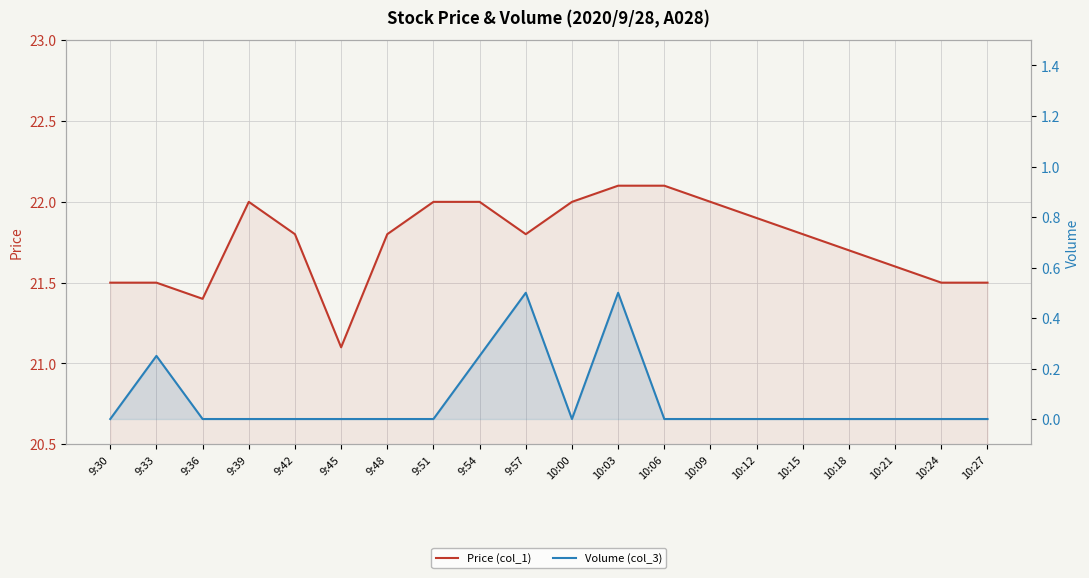

What is the difference between the second highest and second lowest values in the Price (col_1) series?

0.7